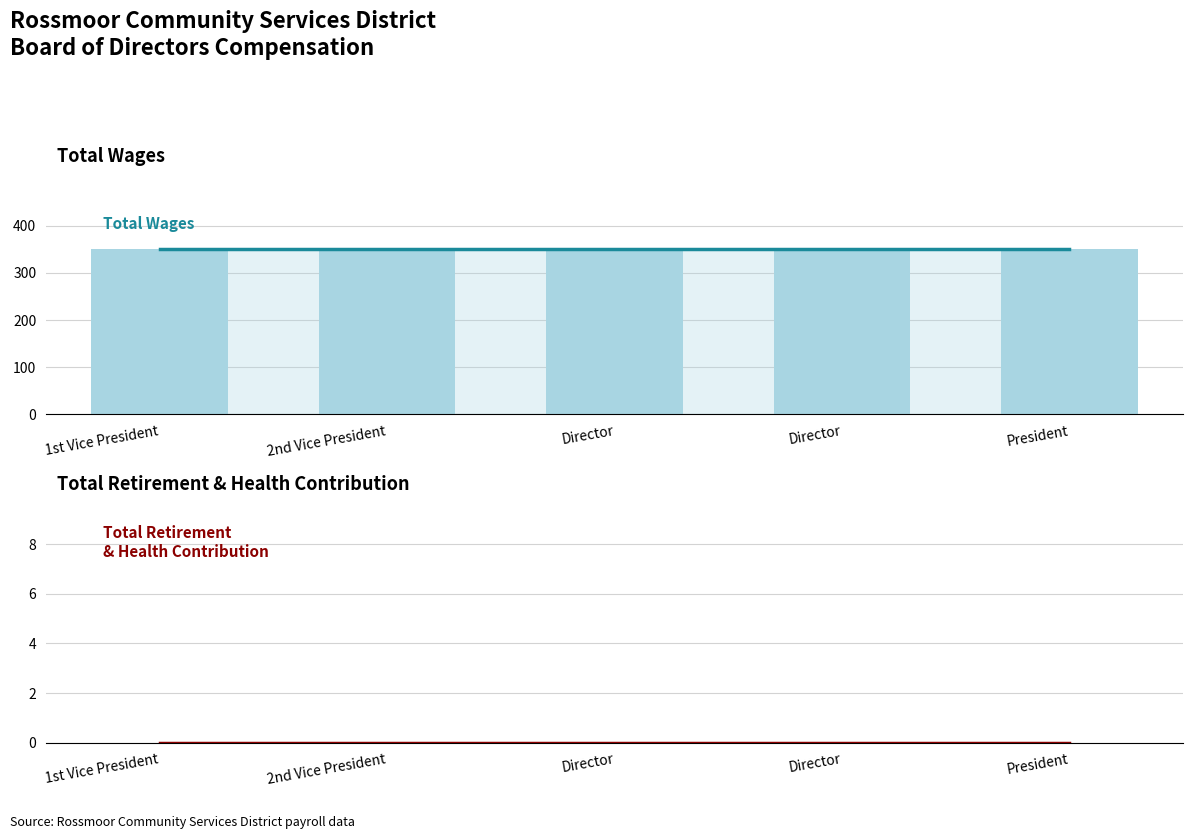

Which series has the largest total across all categories?

Total Wages